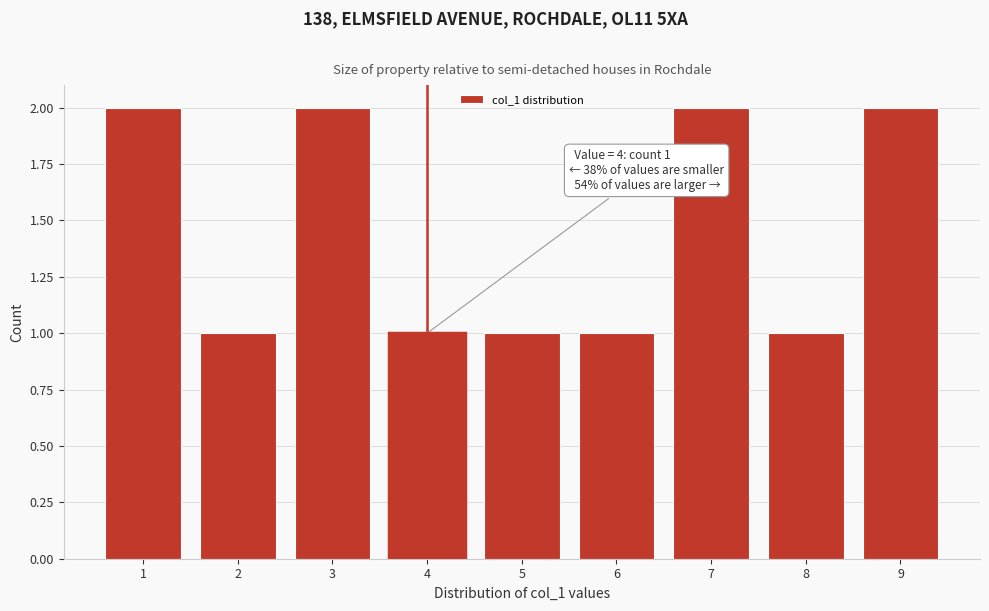

Reading left to right, extract all data points from this chart.

2	1	2	1	1	1	2	1	2